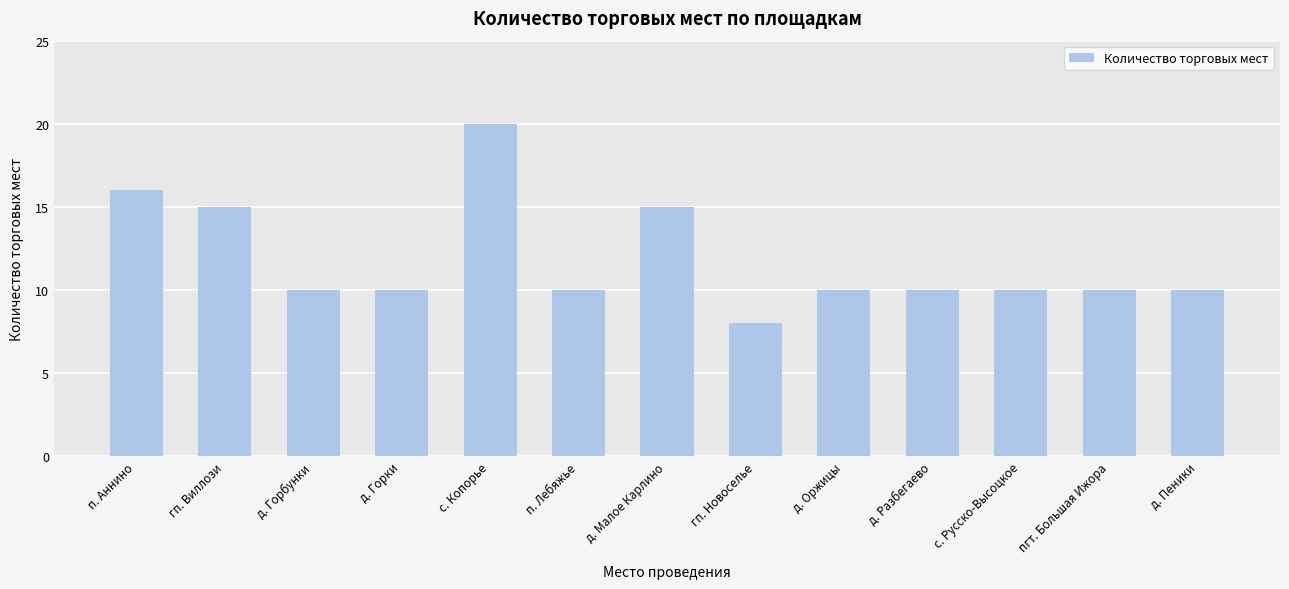

Is it true that the value at д. Разбегаево is 14?

False